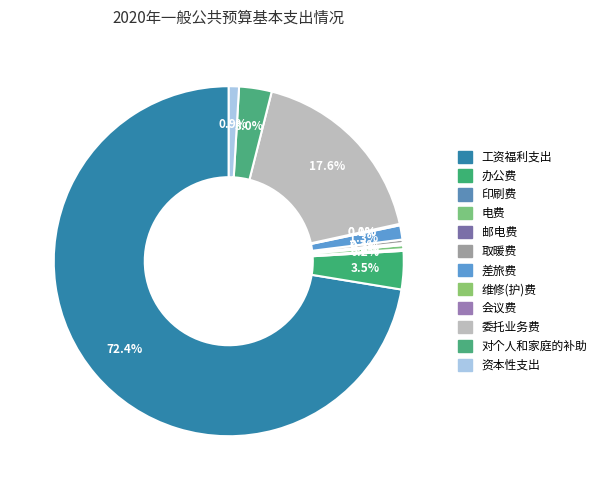

The 对个人和家庭的补助 slice represents 15% of the pie. True or false?

False